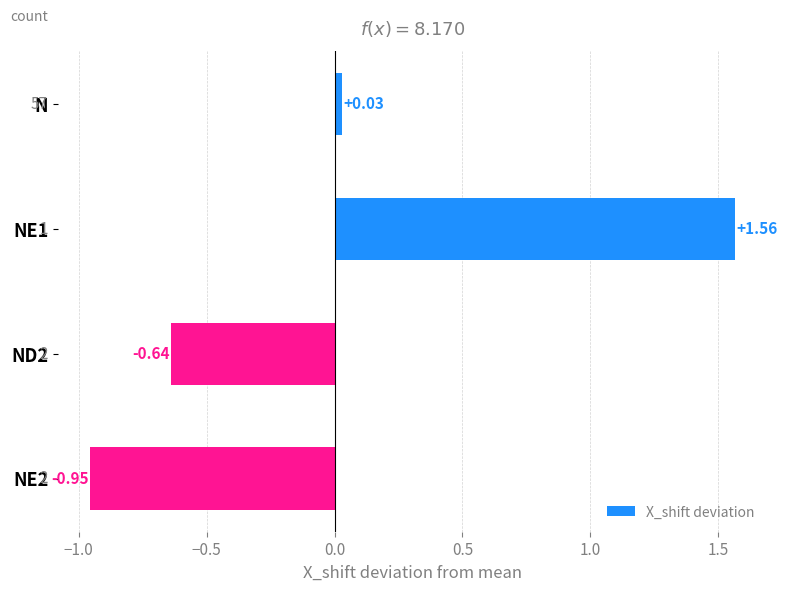

Rank the categories by value from highest to lowest.

NE1, N, ND2, NE2